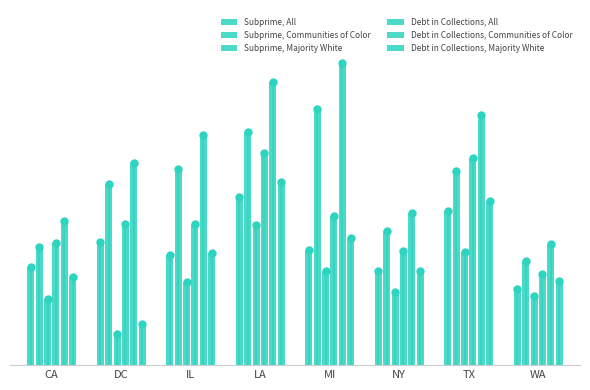

Reading left to right, transcribe all the data shown in this chart.

Subprime, All: CA=19.3	DC=24.2	IL=21.7	LA=33.2	MI=22.6	NY=18.6	TX=30.4	WA=15.0
Subprime, Communities of Color: CA=23.3	DC=35.6	IL=38.7	LA=46.0	MI=50.6	NY=26.4	TX=38.2	WA=20.5
Subprime, Majority White: CA=13.0	DC=6.2	IL=16.4	LA=27.7	MI=18.6	NY=14.4	TX=22.3	WA=13.7
Debt in Collections, All: CA=24.0	DC=27.9	IL=27.8	LA=41.9	MI=29.4	NY=22.5	TX=40.9	WA=18.0
Debt in Collections, Communities of Color: CA=28.4	DC=39.9	IL=45.5	LA=55.8	MI=59.6	NY=30.0	TX=49.3	WA=23.8
Debt in Collections, Majority White: CA=17.3	DC=8.2	IL=22.2	LA=36.1	MI=25.0	NY=18.6	TX=32.3	WA=16.6